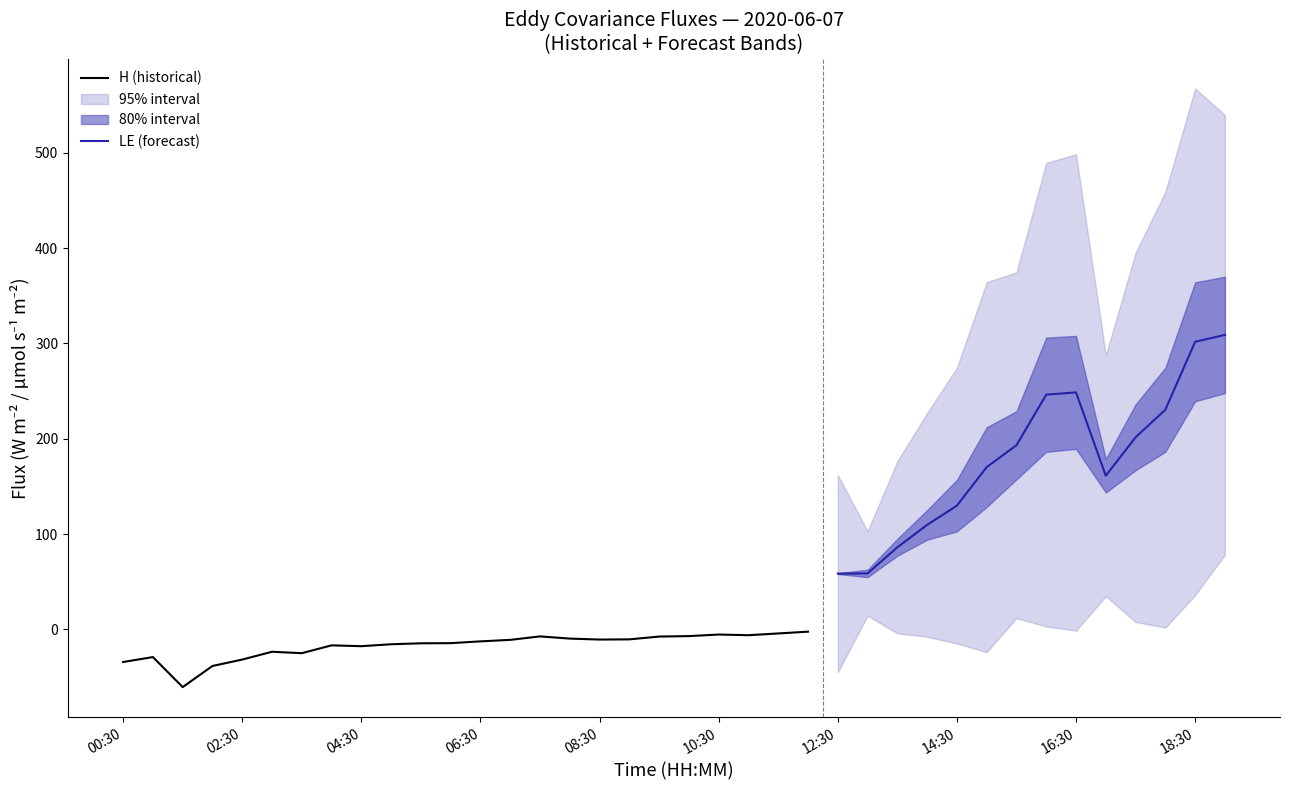

What position from the left is 31?

32